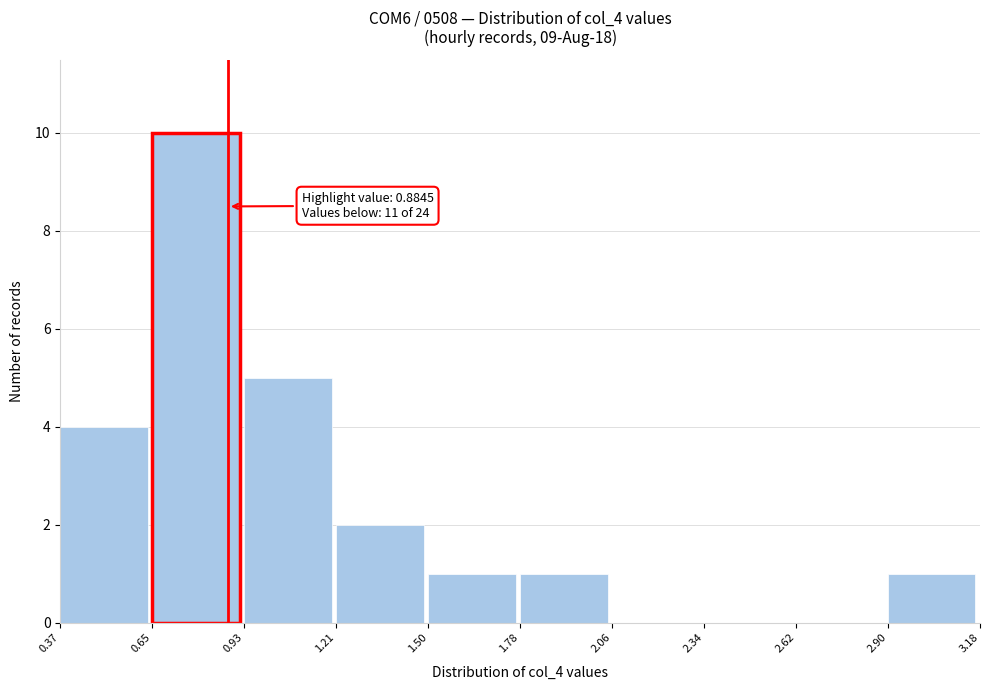

Which range on the x-axis has the tallest bar?

0.65 to 0.93